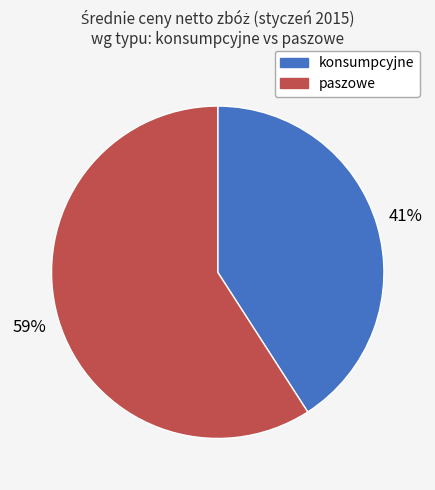

To the nearest percent, what is the average slice percentage?

50%